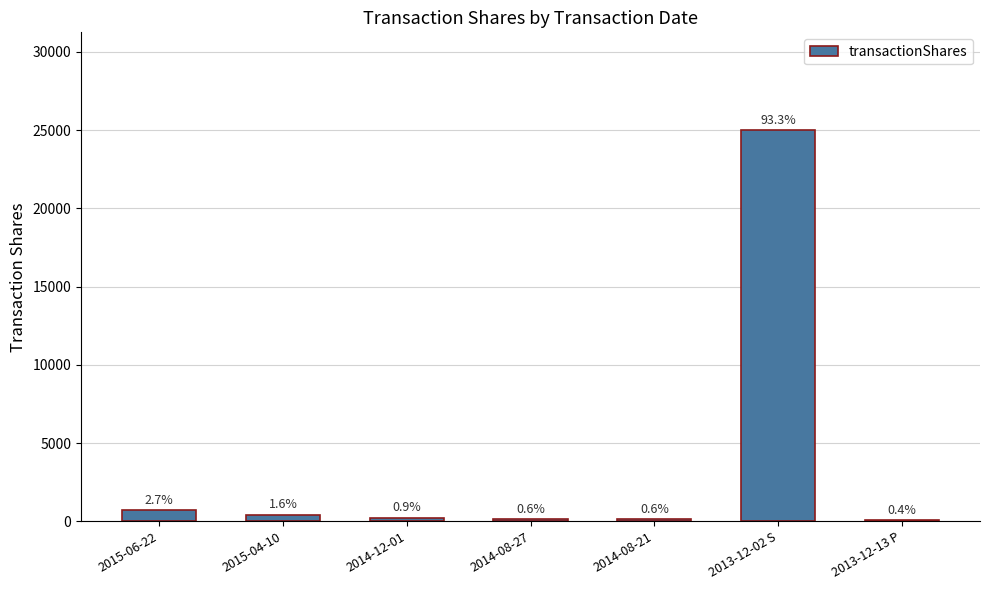

What is the maximum value shown in the chart?

25000